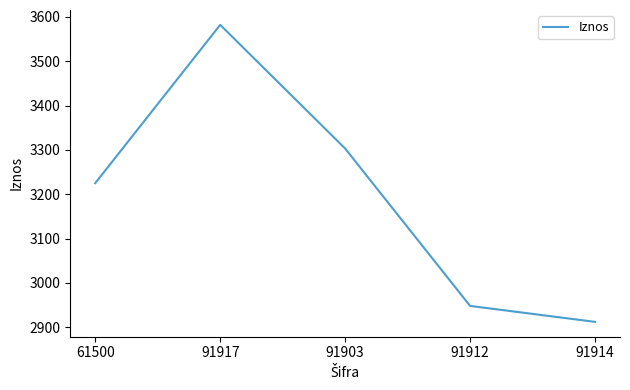

Is it true that the value at 91917 is 3582?

True